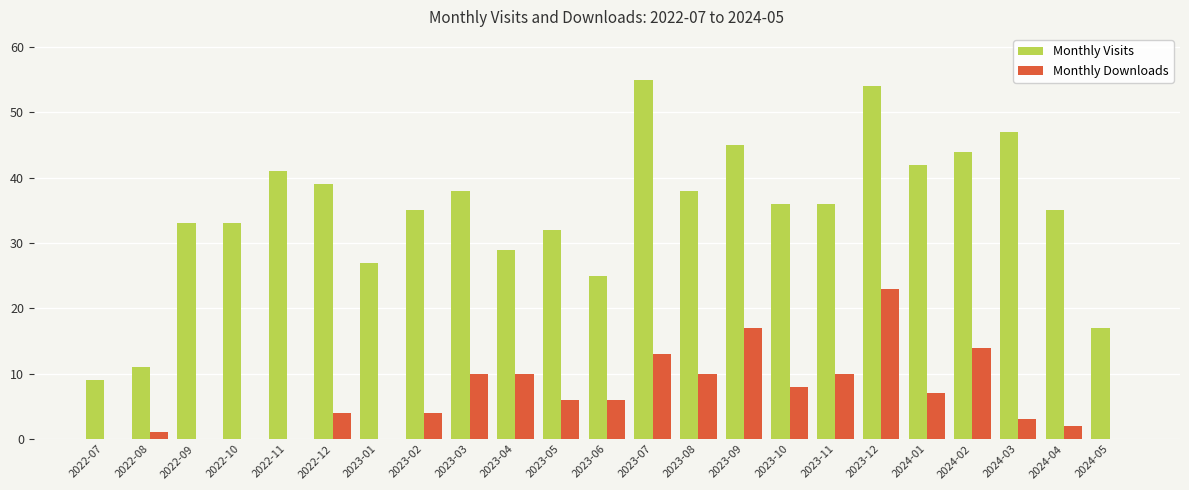

What is the highest value of the Monthly Visits series?

55